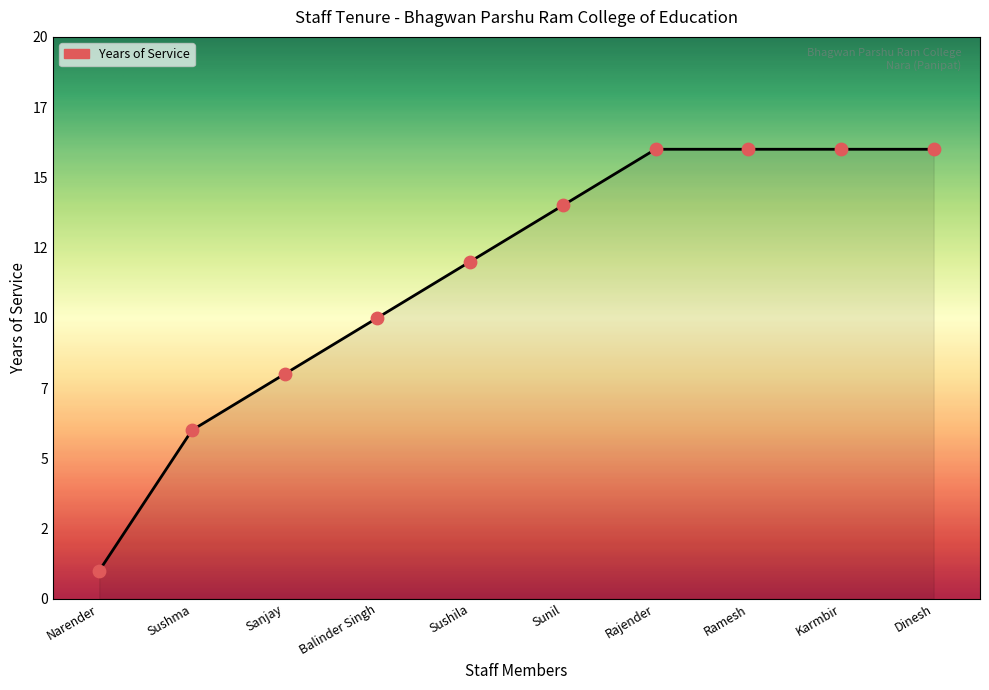

Between Karmbir and Balinder Singh, which is larger?

Karmbir